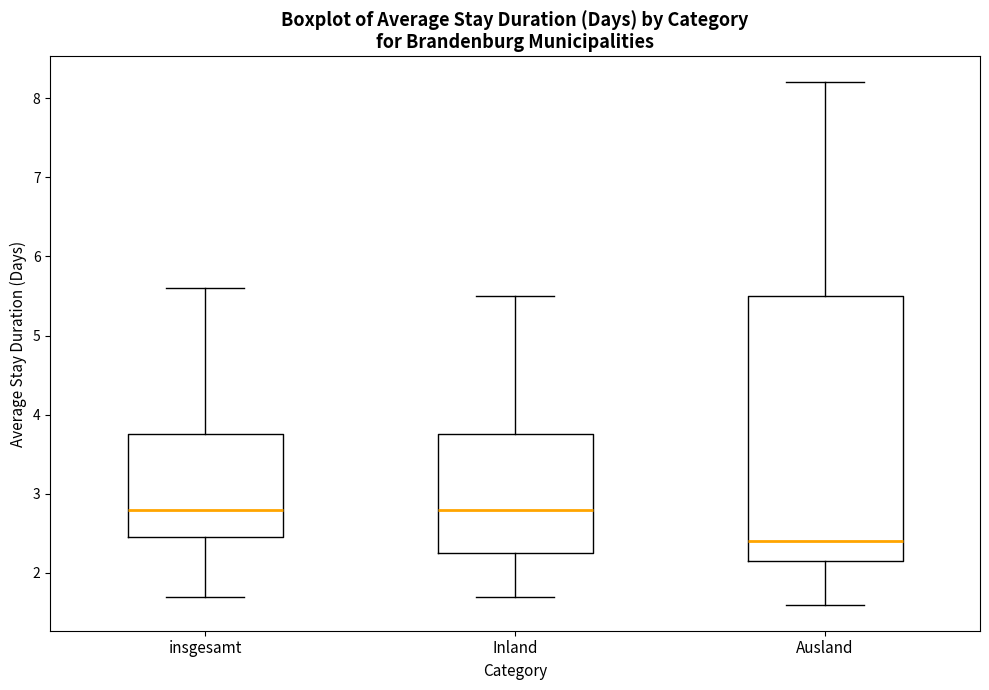

Where is the lower edge of the box for Ausland on the y-axis? The values are not printed on the chart, so give them approximately, as read against the axis.

2.2